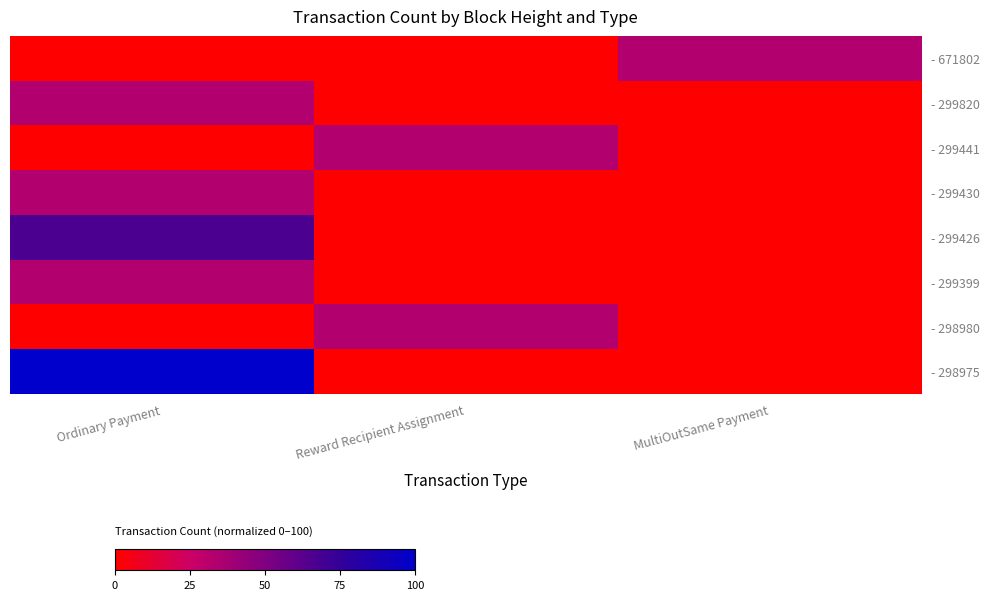

List the series in order of their peak value, lowest first.

- 671802, - 299820, - 299441, - 299430, - 299399, - 298980, - 299426, - 298975